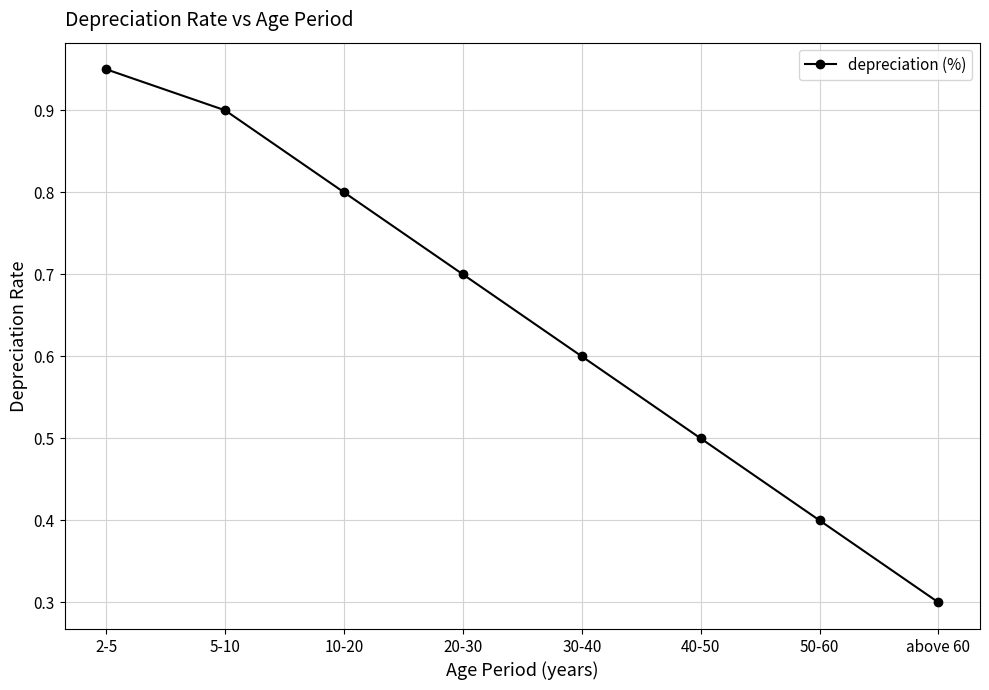

Rank the categories by value from highest to lowest.

2-5, 5-10, 10-20, 20-30, 30-40, 40-50, 50-60, above 60